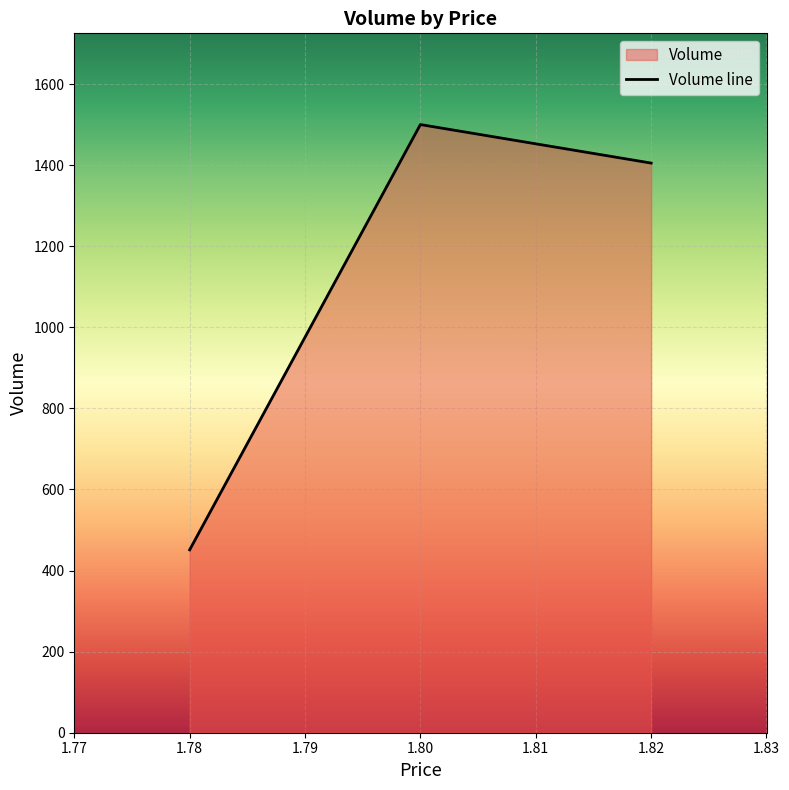

What is the change in value from 1.78 to 1.80?

+1049